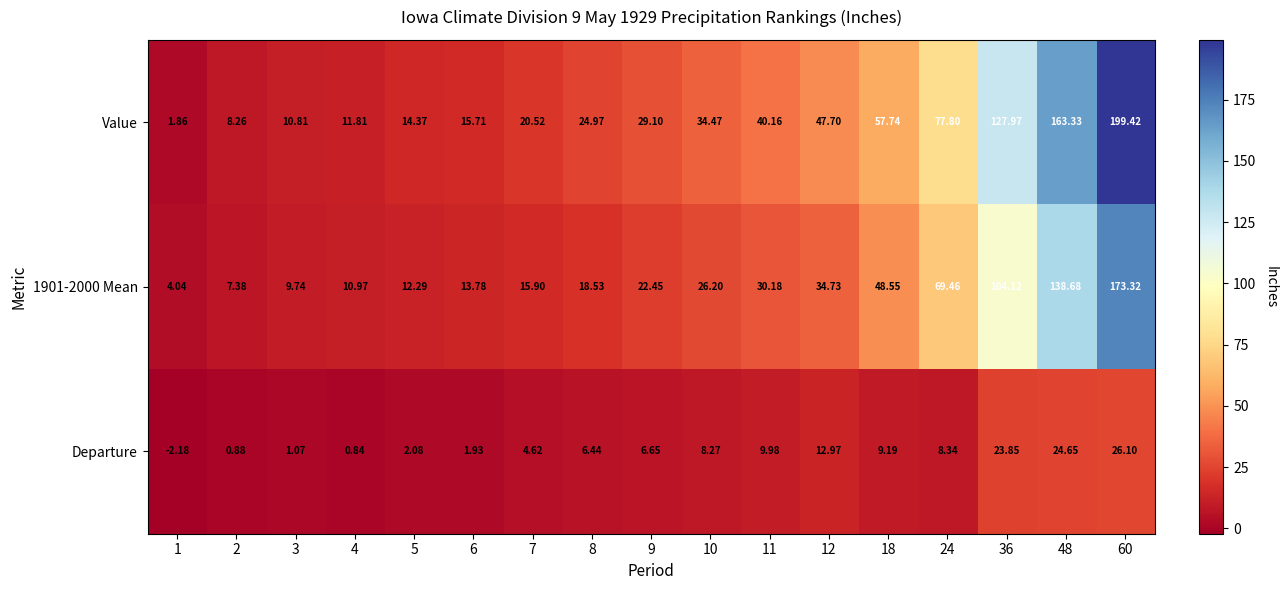

Between 9 and 12, which series saw the biggest shift?

Value